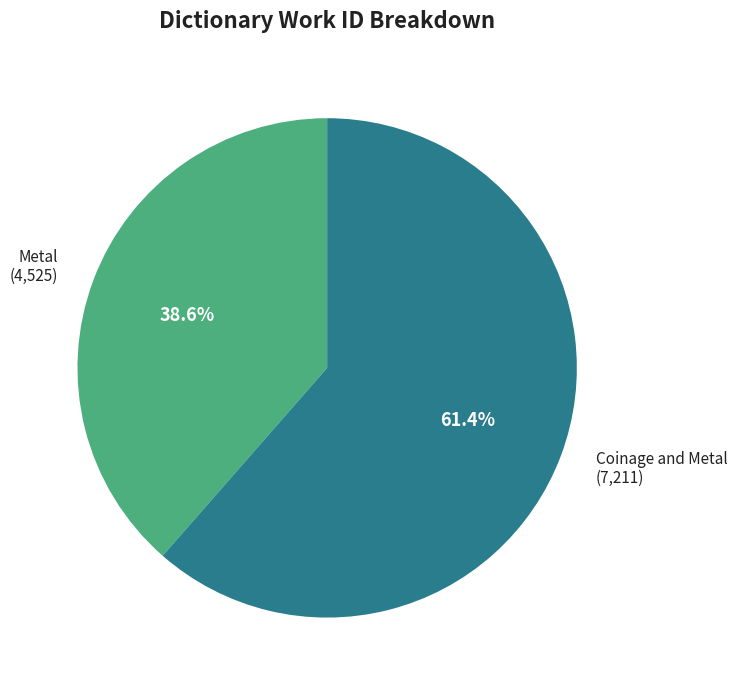

Is there a majority slice in this chart?

Yes